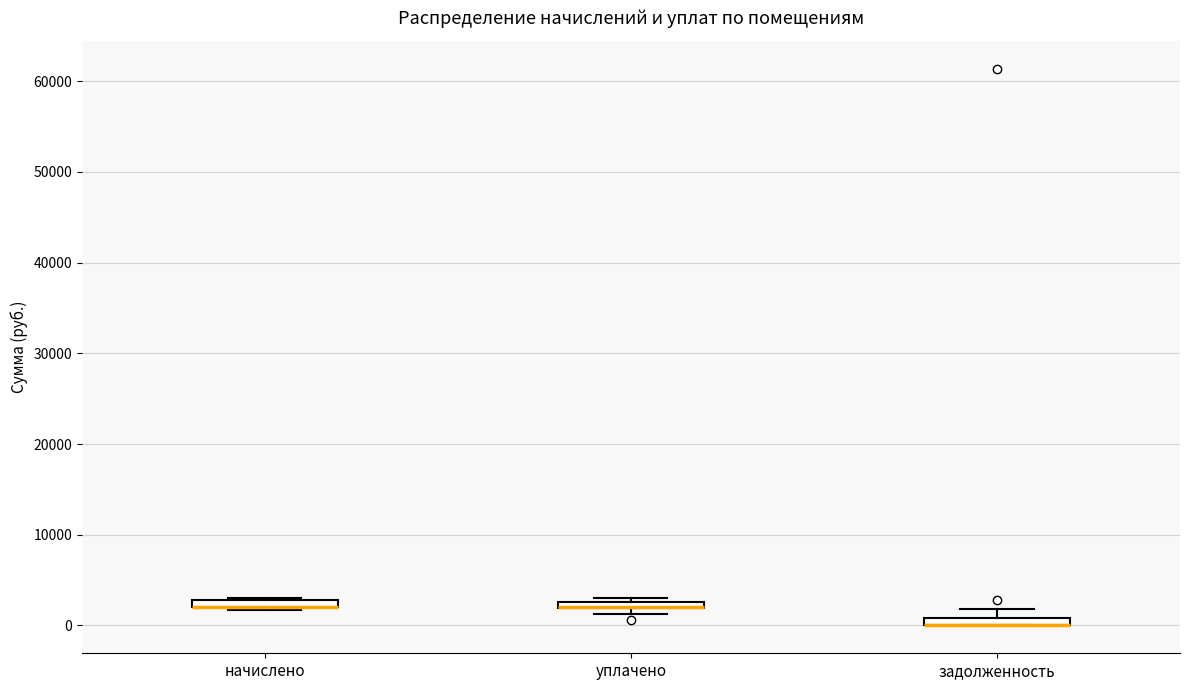

Where is the lower edge of the box for начислено on the y-axis? The values are not printed on the chart, so give them approximately, as read against the axis.

2000